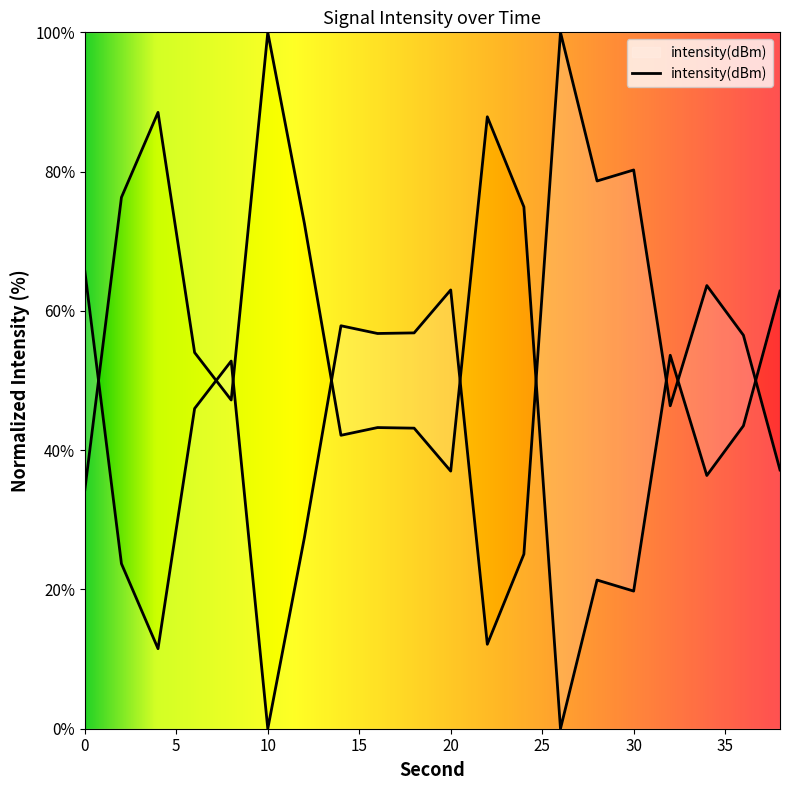

The value at 4 is 136.4. True or false?

False